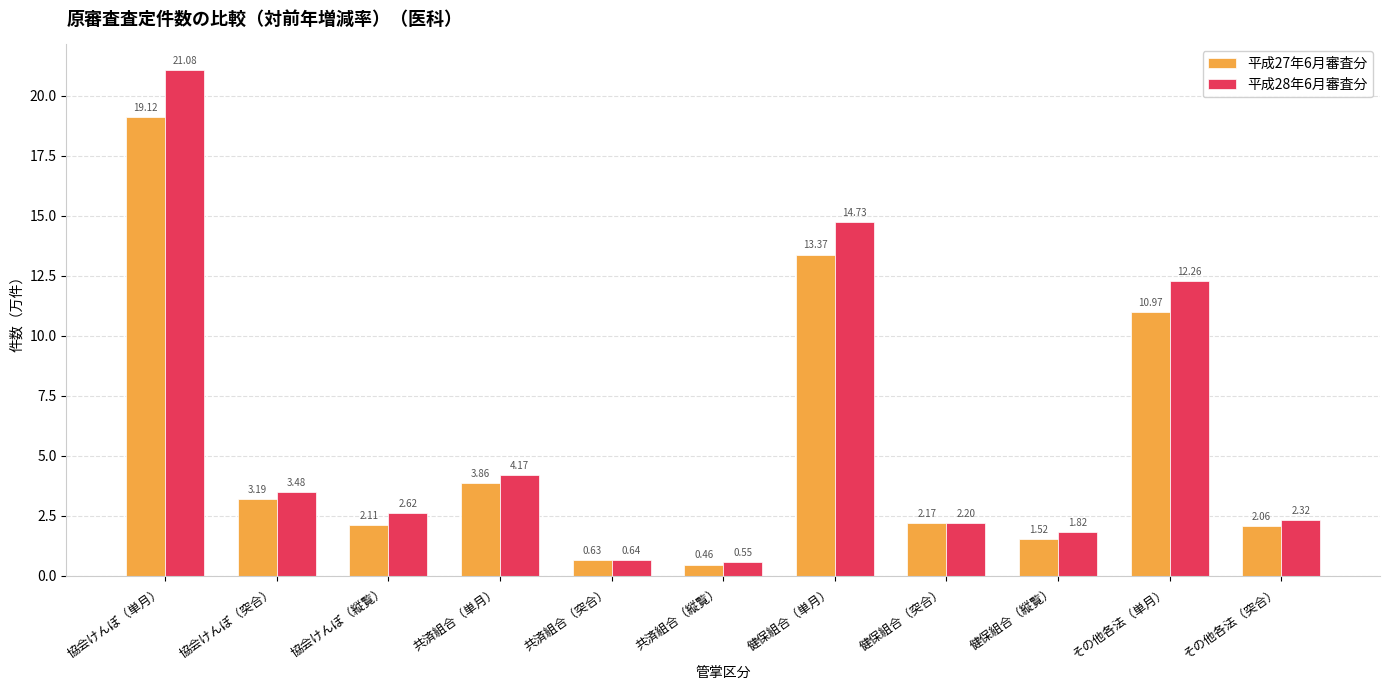

At how many categories does at least one series exceed 10?

3